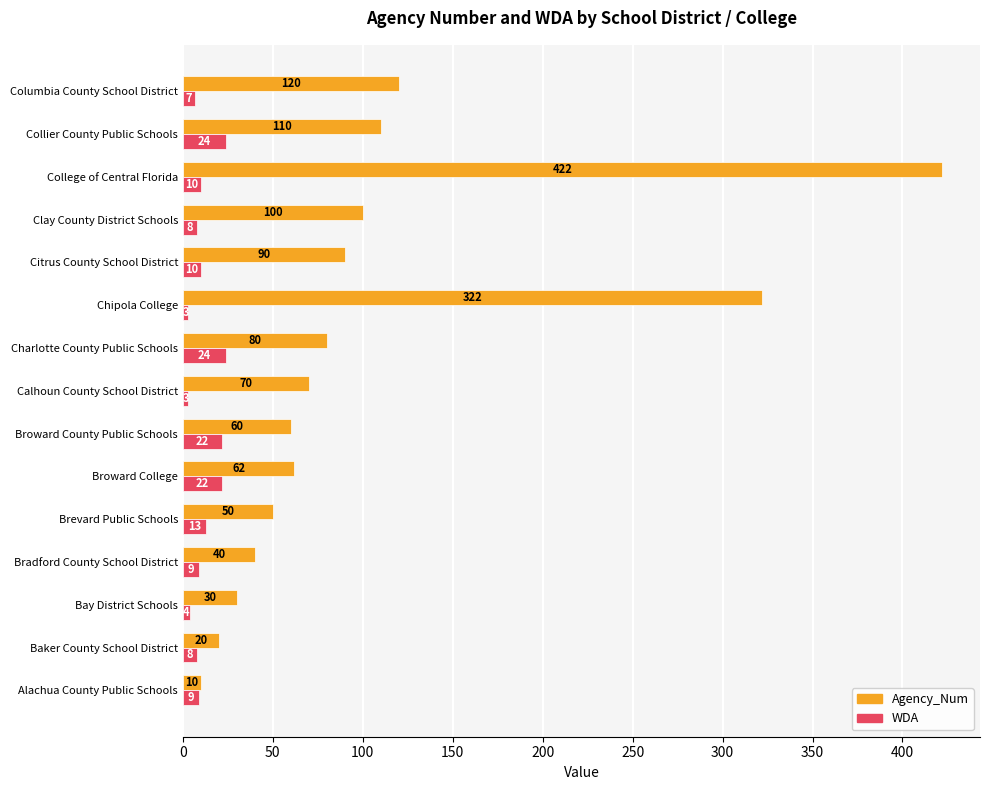

Read the WDA value at Bradford County School District, to the nearest 5.

10